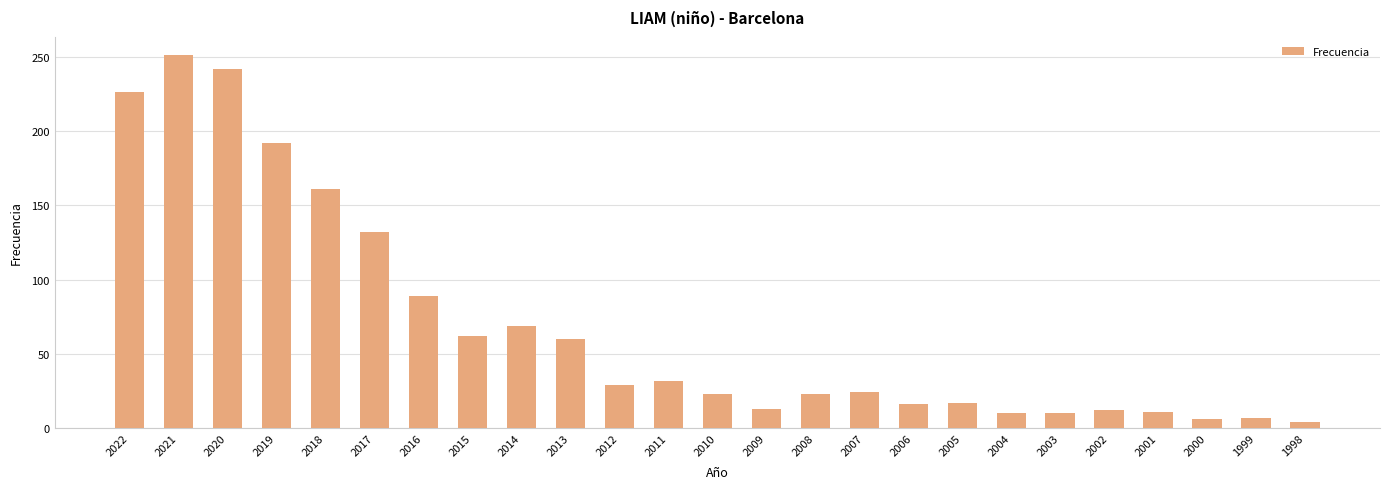

What is the sum of the values at 2013 and 2000?

66